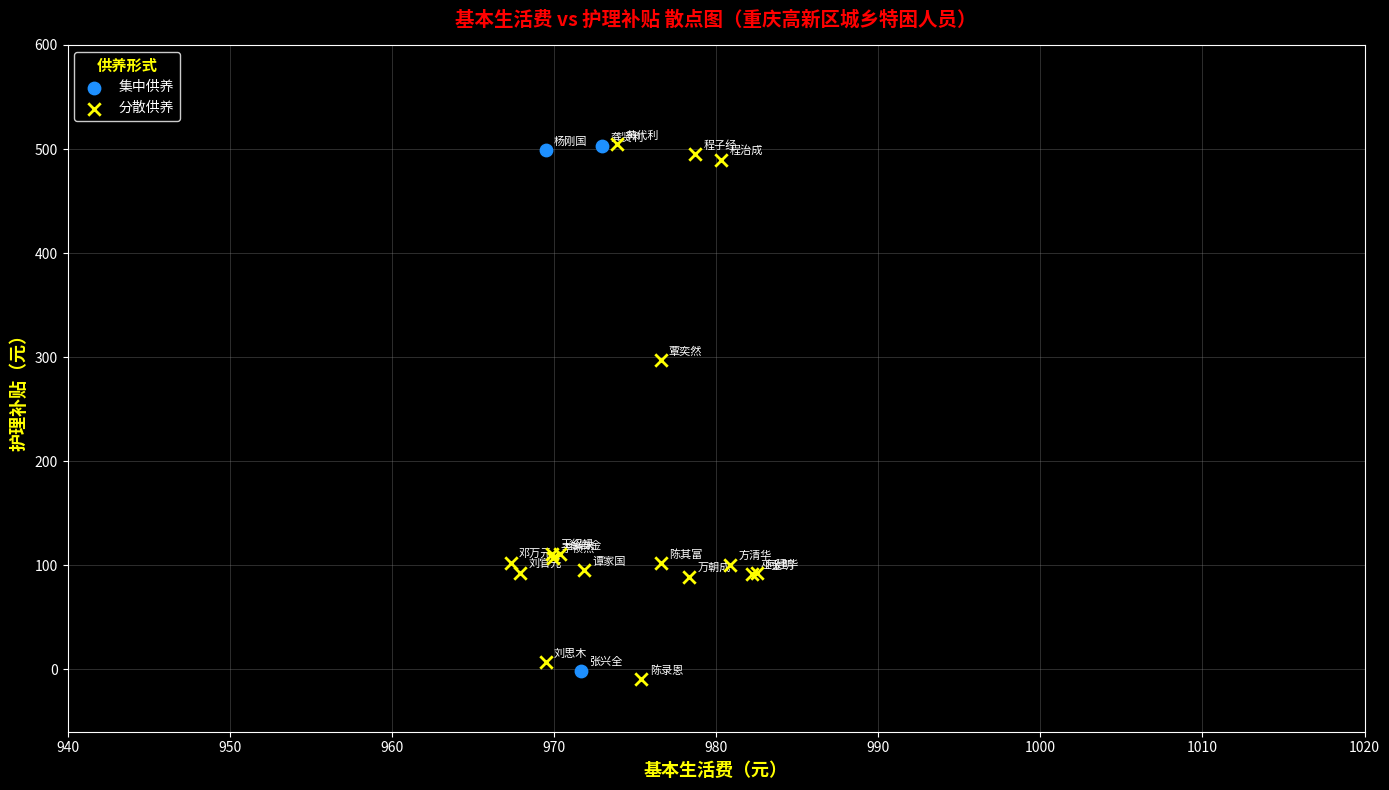

What are all the series names shown in the legend?

集中供养, 分散供养